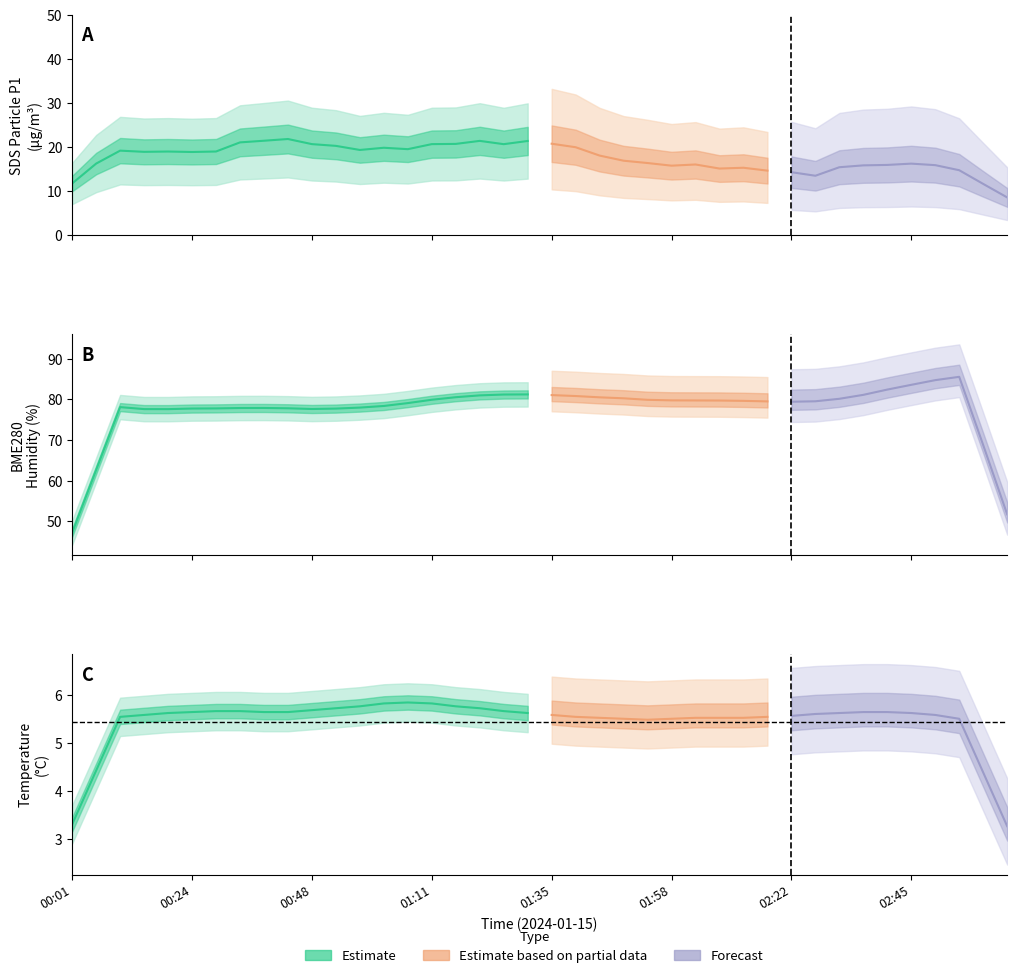

True or false: BME280_temperature and SDS_P1 intersect in this chart.

False